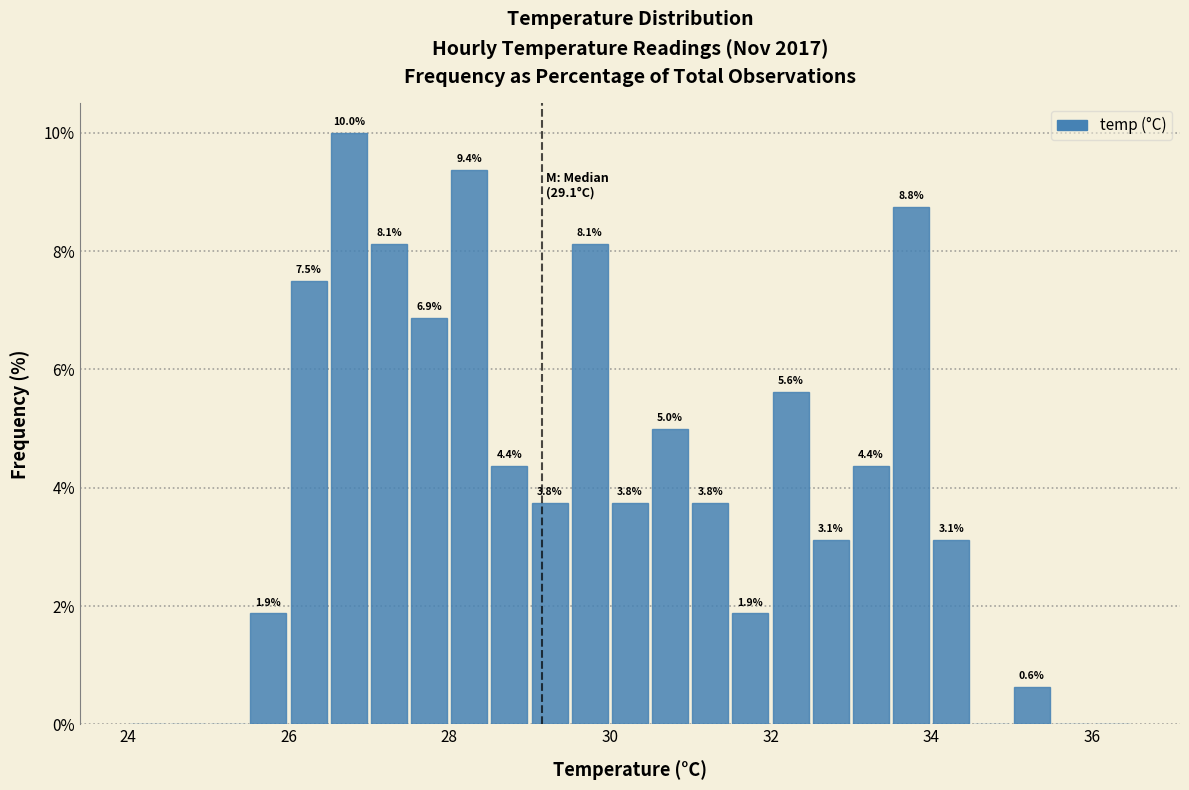

Around what value on the x-axis is the tallest bar? Give the approximate position of its centre, as read against the axis.

26.8